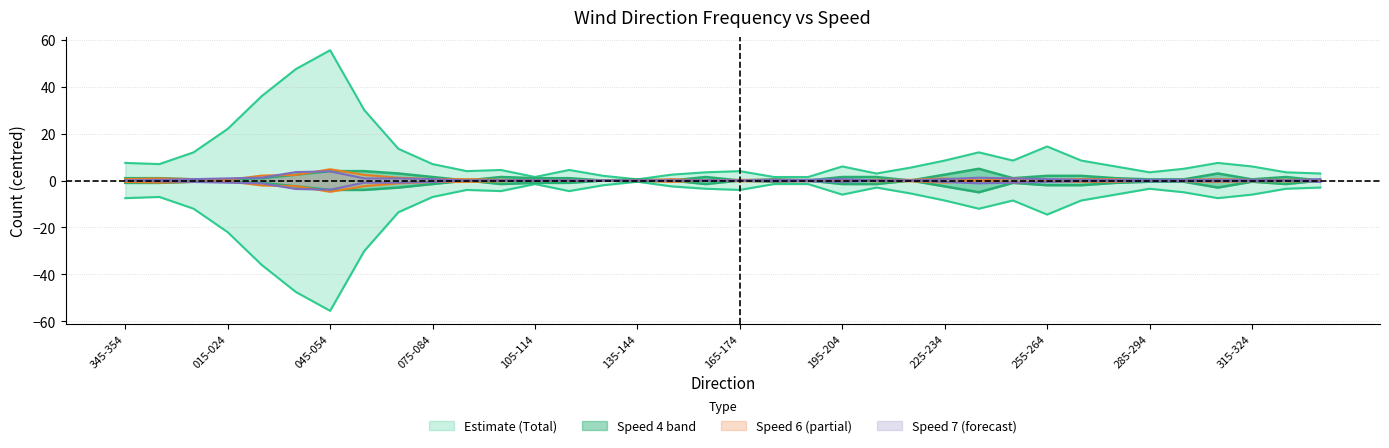

What is the difference between the highest and lowest values at 265-274?

8.2